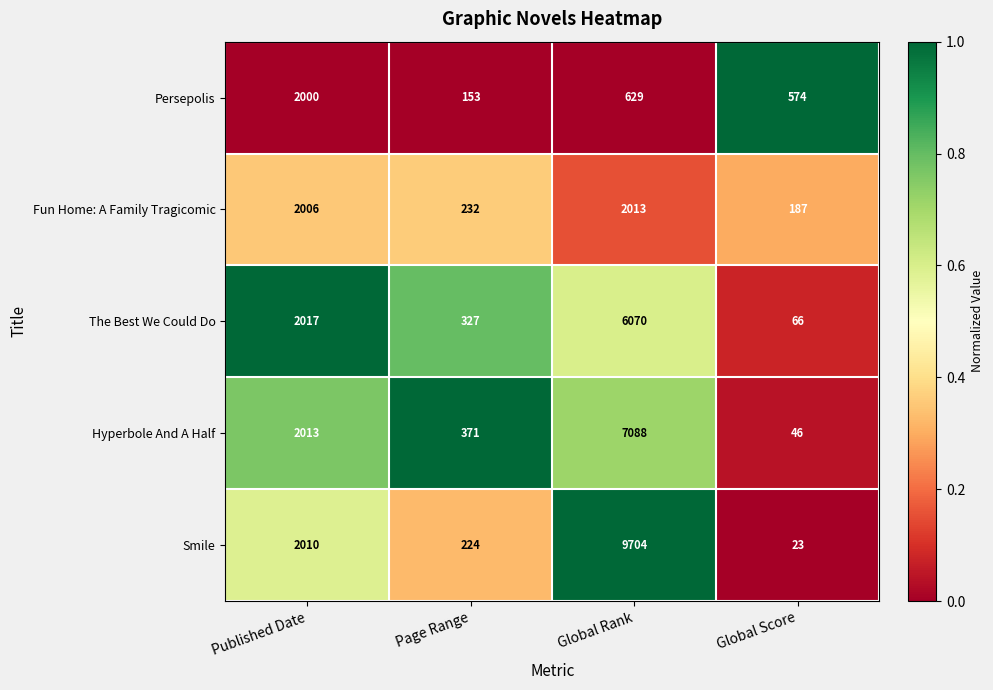

List the series in order of their peak value, lowest first.

Persepolis, Fun Home: A Family Tragicomic, The Best We Could Do, Hyperbole And A Half, Smile